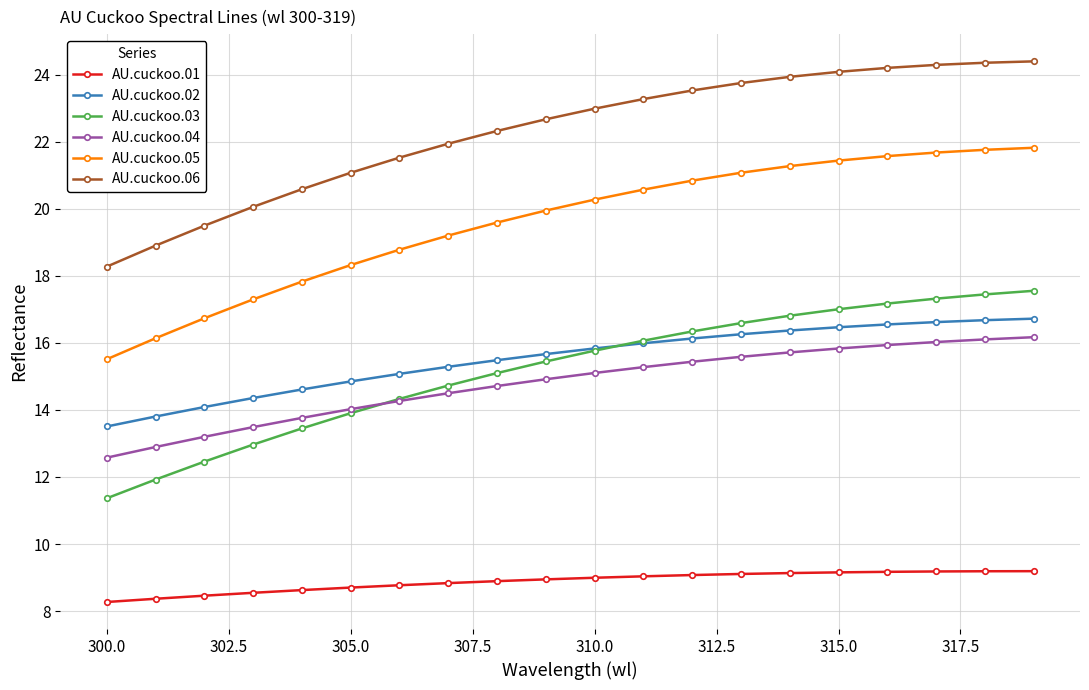

What is the value of the AU.cuckoo.05 point at the 16th from the left?

21.4